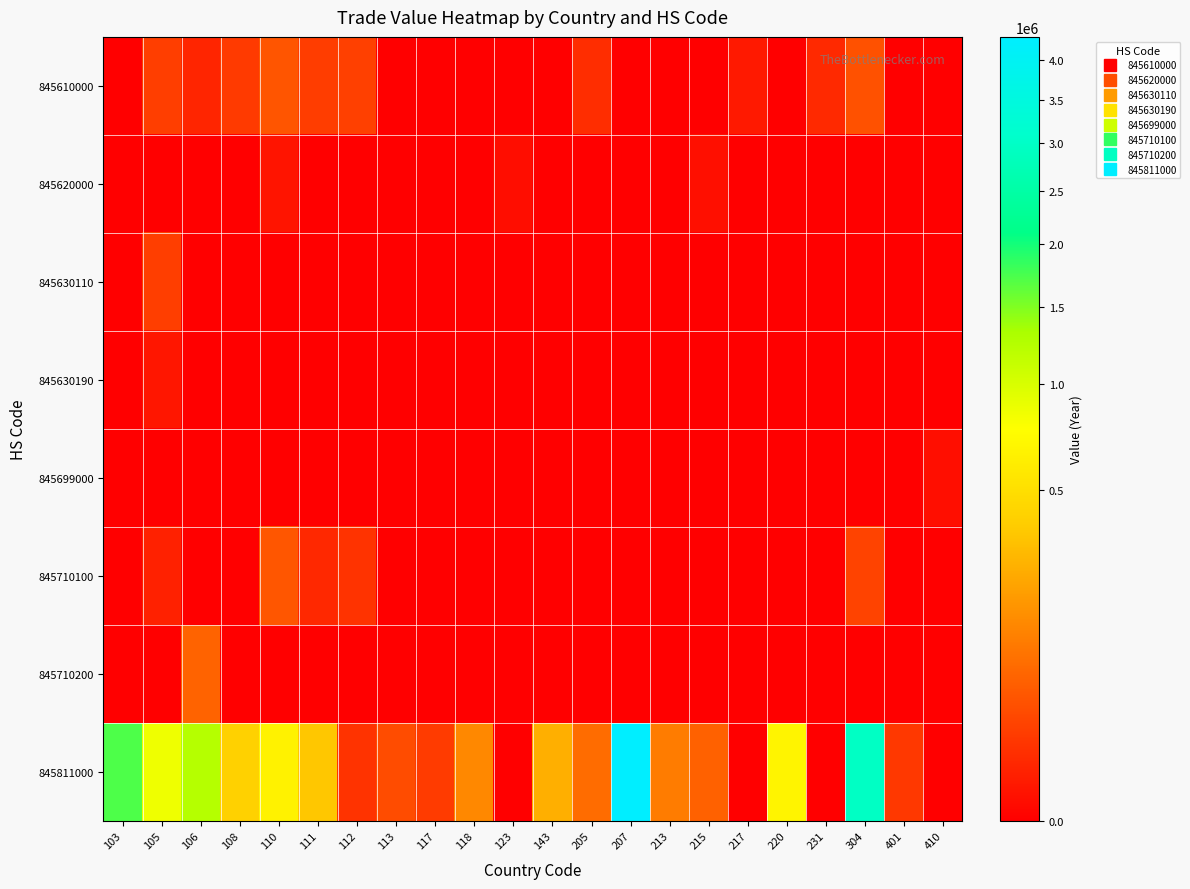

At how many categories does at least one series exceed 965903?

4